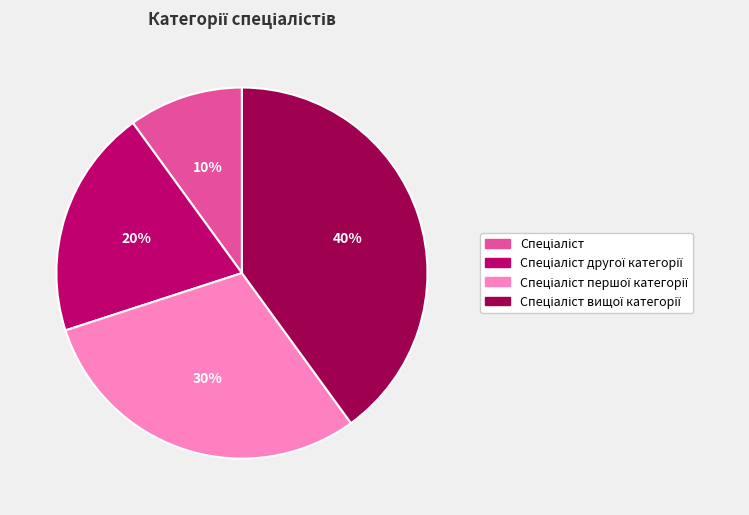

To the nearest percent, what is the average slice percentage?

25%